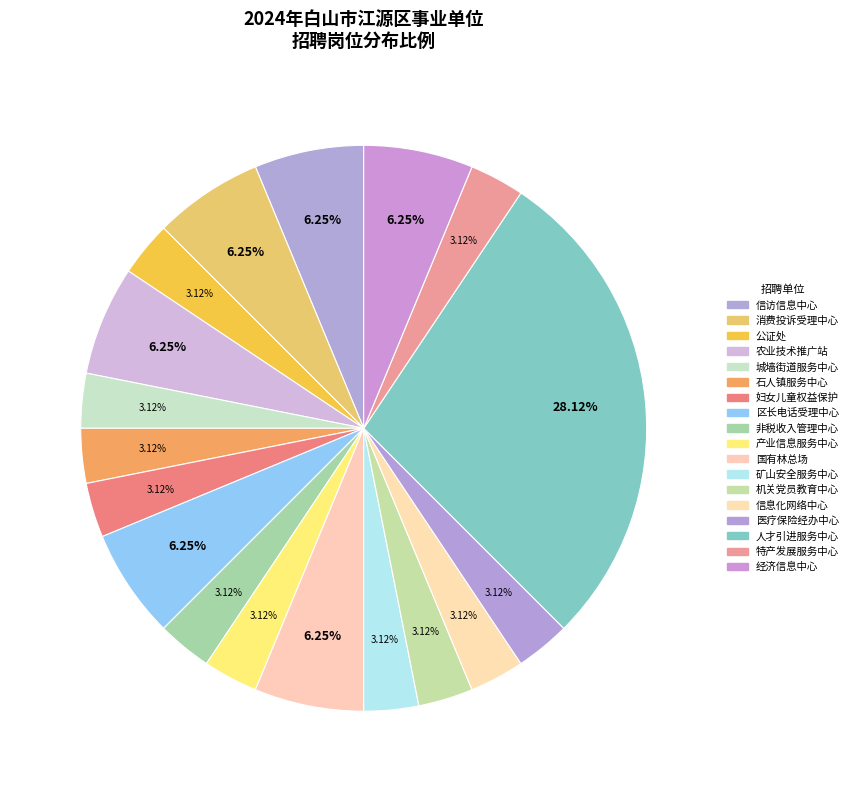

Count the number of slices in the pie.

18